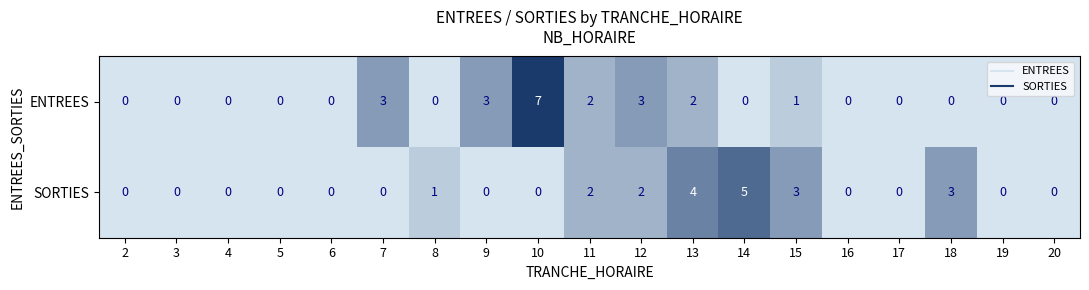

Rank the series at 10 from lowest to highest value.

SORTIES, ENTREES